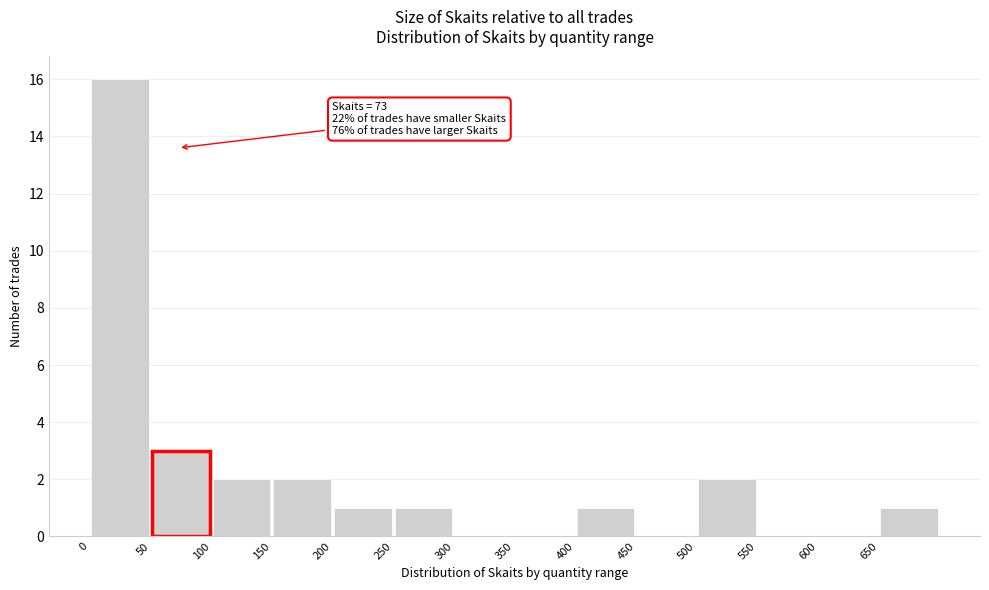

Which range on the x-axis has the tallest bar?

0 to 50